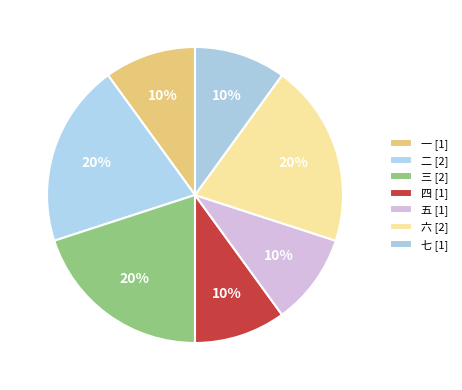

What is the change in value from 五 to 六?

+1